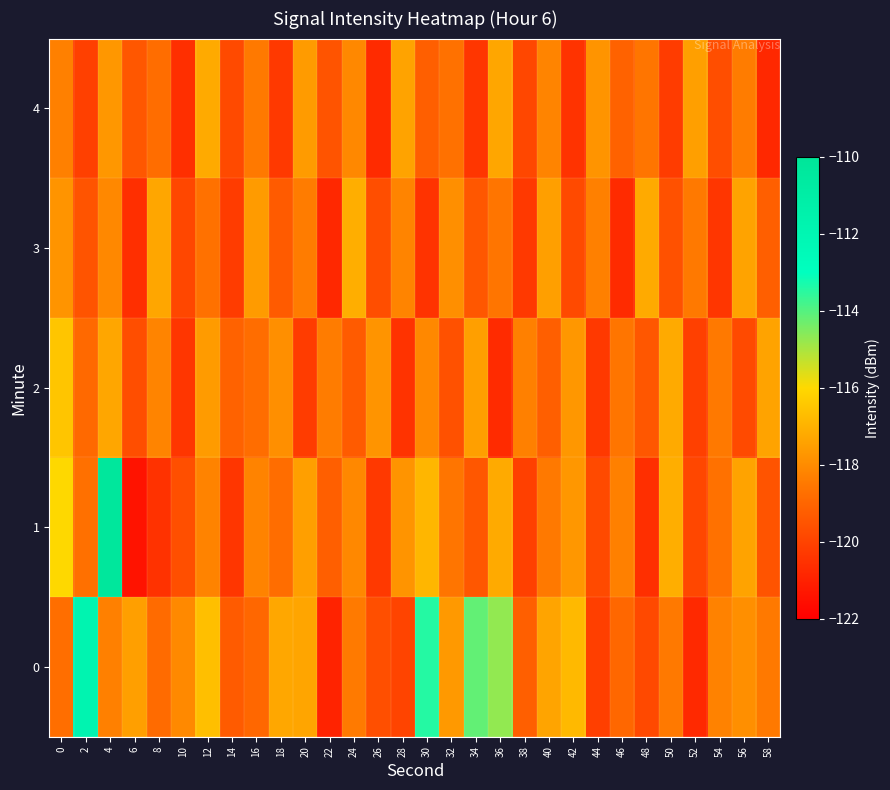

What is the spread (max minus min) of values at 48?

3.4